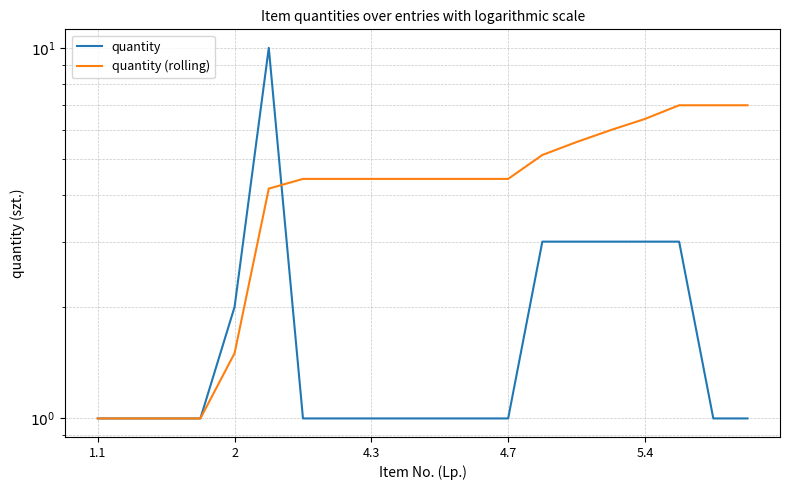

What is the label of the 20th point from the right?

1.1